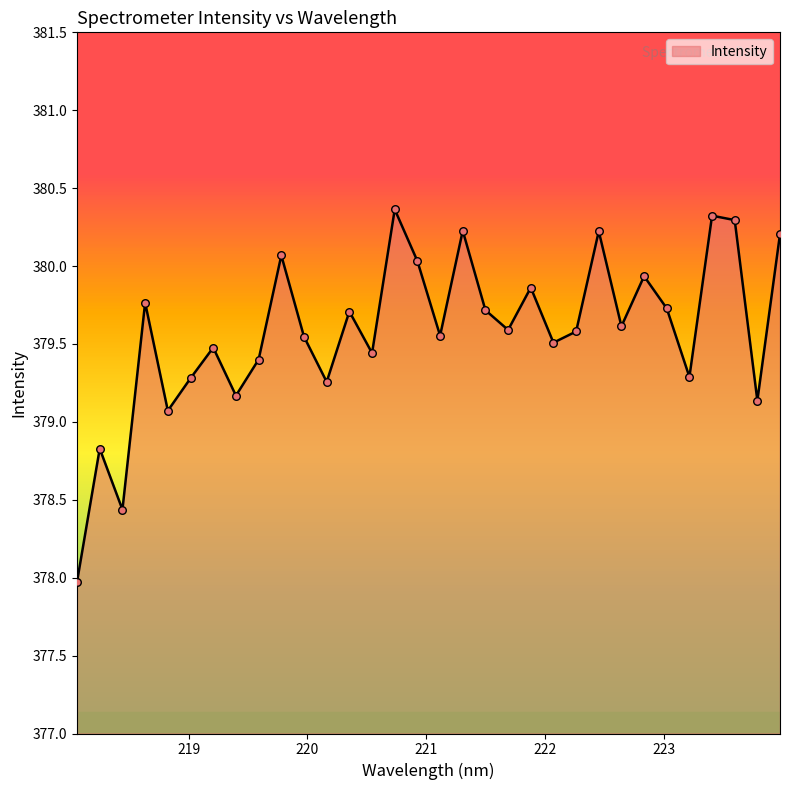

What is the greatest value displayed?

380.4